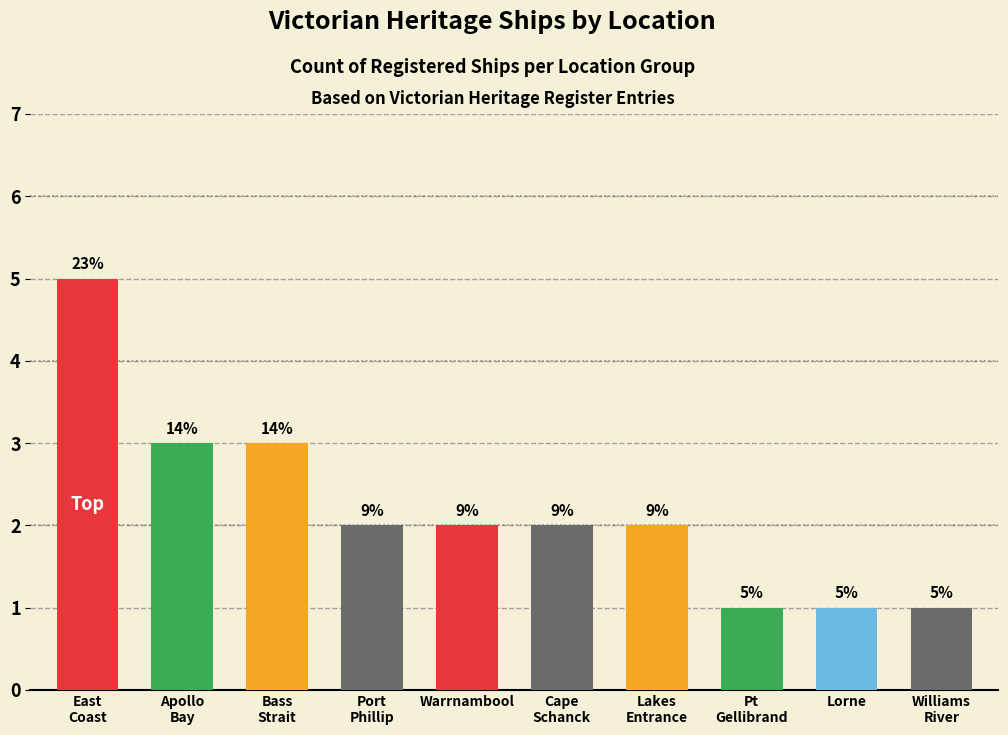

What is the greatest value displayed?

5